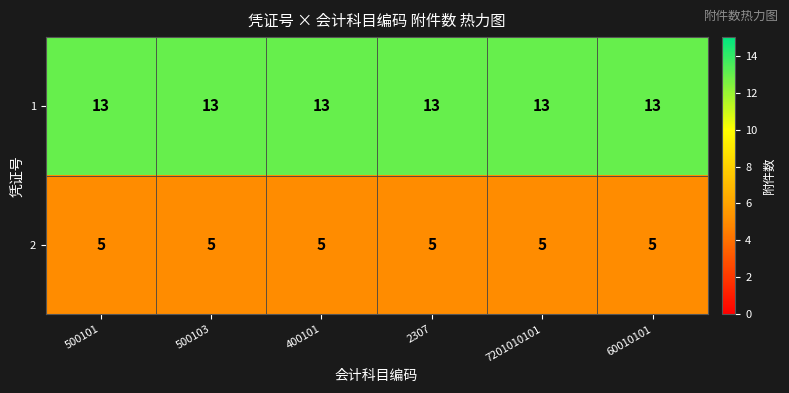

What is the total value across all series at 500101?

18